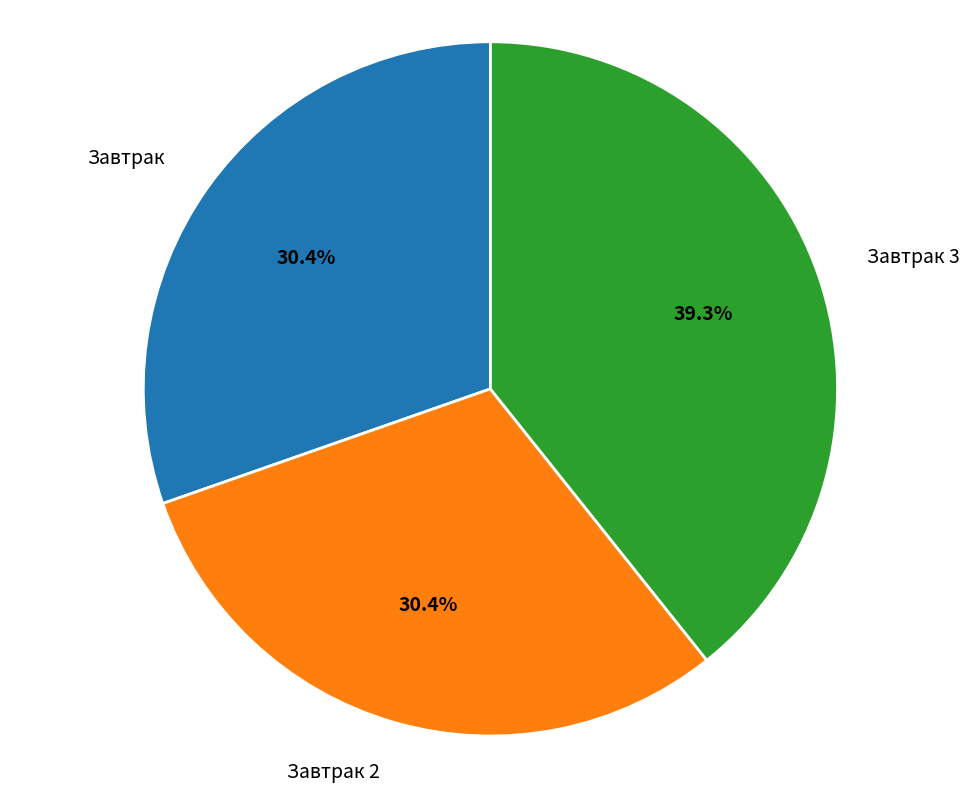

Do Завтрак 3 and Завтрак together represent more than half of the pie?

Yes